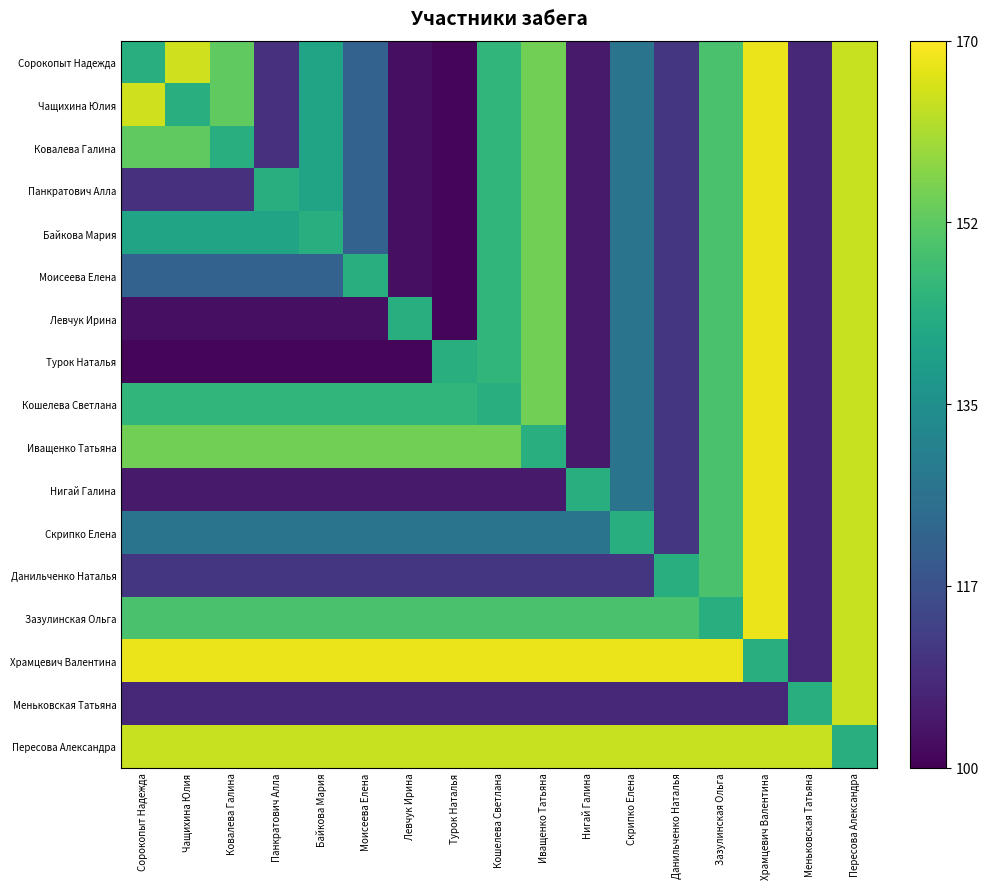

Reading left to right, list all the values displayed in this chart.

Сорокопыт Надежда: Сорокопыт Надежда=0.6	Чащихина Юлия=0.9	Ковалева Галина=0.8	Панкратович Алла=0.1	Байкова Мария=0.6	Моисеева Елена=0.3	Левчук Ирина=0.0	Турок Наталья=0.0	Кошелева Светлана=0.7	Иващенко Татьяна=0.8	Нигай Галина=0.1	Скрипко Елена=0.4	Данильченко Наталья=0.2	Зазулинская Ольга=0.7	Храмцевич Валентина=1.0	Меньковская Татьяна=0.1	Пересова Александра=0.9
Чащихина Юлия: Сорокопыт Надежда=0.9	Чащихина Юлия=0.6	Ковалева Галина=0.8	Панкратович Алла=0.1	Байкова Мария=0.6	Моисеева Елена=0.3	Левчук Ирина=0.0	Турок Наталья=0.0	Кошелева Светлана=0.7	Иващенко Татьяна=0.8	Нигай Галина=0.1	Скрипко Елена=0.4	Данильченко Наталья=0.2	Зазулинская Ольга=0.7	Храмцевич Валентина=1.0	Меньковская Татьяна=0.1	Пересова Александра=0.9
Ковалева Галина: Сорокопыт Надежда=0.8	Чащихина Юлия=0.8	Ковалева Галина=0.6	Панкратович Алла=0.1	Байкова Мария=0.6	Моисеева Елена=0.3	Левчук Ирина=0.0	Турок Наталья=0.0	Кошелева Светлана=0.7	Иващенко Татьяна=0.8	Нигай Галина=0.1	Скрипко Елена=0.4	Данильченко Наталья=0.2	Зазулинская Ольга=0.7	Храмцевич Валентина=1.0	Меньковская Татьяна=0.1	Пересова Александра=0.9
Панкратович Алла: Сорокопыт Надежда=0.1	Чащихина Юлия=0.1	Ковалева Галина=0.1	Панкратович Алла=0.6	Байкова Мария=0.6	Моисеева Елена=0.3	Левчук Ирина=0.0	Турок Наталья=0.0	Кошелева Светлана=0.7	Иващенко Татьяна=0.8	Нигай Галина=0.1	Скрипко Елена=0.4	Данильченко Наталья=0.2	Зазулинская Ольга=0.7	Храмцевич Валентина=1.0	Меньковская Татьяна=0.1	Пересова Александра=0.9
Байкова Мария: Сорокопыт Надежда=0.6	Чащихина Юлия=0.6	Ковалева Галина=0.6	Панкратович Алла=0.6	Байкова Мария=0.6	Моисеева Елена=0.3	Левчук Ирина=0.0	Турок Наталья=0.0	Кошелева Светлана=0.7	Иващенко Татьяна=0.8	Нигай Галина=0.1	Скрипко Елена=0.4	Данильченко Наталья=0.2	Зазулинская Ольга=0.7	Храмцевич Валентина=1.0	Меньковская Татьяна=0.1	Пересова Александра=0.9
Моисеева Елена: Сорокопыт Надежда=0.3	Чащихина Юлия=0.3	Ковалева Галина=0.3	Панкратович Алла=0.3	Байкова Мария=0.3	Моисеева Елена=0.6	Левчук Ирина=0.0	Турок Наталья=0.0	Кошелева Светлана=0.7	Иващенко Татьяна=0.8	Нигай Галина=0.1	Скрипко Елена=0.4	Данильченко Наталья=0.2	Зазулинская Ольга=0.7	Храмцевич Валентина=1.0	Меньковская Татьяна=0.1	Пересова Александра=0.9
Левчук Ирина: Сорокопыт Надежда=0.0	Чащихина Юлия=0.0	Ковалева Галина=0.0	Панкратович Алла=0.0	Байкова Мария=0.0	Моисеева Елена=0.0	Левчук Ирина=0.6	Турок Наталья=0.0	Кошелева Светлана=0.7	Иващенко Татьяна=0.8	Нигай Галина=0.1	Скрипко Елена=0.4	Данильченко Наталья=0.2	Зазулинская Ольга=0.7	Храмцевич Валентина=1.0	Меньковская Татьяна=0.1	Пересова Александра=0.9
Турок Наталья: Сорокопыт Надежда=0.0	Чащихина Юлия=0.0	Ковалева Галина=0.0	Панкратович Алла=0.0	Байкова Мария=0.0	Моисеева Елена=0.0	Левчук Ирина=0.0	Турок Наталья=0.6	Кошелева Светлана=0.7	Иващенко Татьяна=0.8	Нигай Галина=0.1	Скрипко Елена=0.4	Данильченко Наталья=0.2	Зазулинская Ольга=0.7	Храмцевич Валентина=1.0	Меньковская Татьяна=0.1	Пересова Александра=0.9
Кошелева Светлана: Сорокопыт Надежда=0.7	Чащихина Юлия=0.7	Ковалева Галина=0.7	Панкратович Алла=0.7	Байкова Мария=0.7	Моисеева Елена=0.7	Левчук Ирина=0.7	Турок Наталья=0.7	Кошелева Светлана=0.6	Иващенко Татьяна=0.8	Нигай Галина=0.1	Скрипко Елена=0.4	Данильченко Наталья=0.2	Зазулинская Ольга=0.7	Храмцевич Валентина=1.0	Меньковская Татьяна=0.1	Пересова Александра=0.9
Иващенко Татьяна: Сорокопыт Надежда=0.8	Чащихина Юлия=0.8	Ковалева Галина=0.8	Панкратович Алла=0.8	Байкова Мария=0.8	Моисеева Елена=0.8	Левчук Ирина=0.8	Турок Наталья=0.8	Кошелева Светлана=0.8	Иващенко Татьяна=0.6	Нигай Галина=0.1	Скрипко Елена=0.4	Данильченко Наталья=0.2	Зазулинская Ольга=0.7	Храмцевич Валентина=1.0	Меньковская Татьяна=0.1	Пересова Александра=0.9
Нигай Галина: Сорокопыт Надежда=0.1	Чащихина Юлия=0.1	Ковалева Галина=0.1	Панкратович Алла=0.1	Байкова Мария=0.1	Моисеева Елена=0.1	Левчук Ирина=0.1	Турок Наталья=0.1	Кошелева Светлана=0.1	Иващенко Татьяна=0.1	Нигай Галина=0.6	Скрипко Елена=0.4	Данильченко Наталья=0.2	Зазулинская Ольга=0.7	Храмцевич Валентина=1.0	Меньковская Татьяна=0.1	Пересова Александра=0.9
Скрипко Елена: Сорокопыт Надежда=0.4	Чащихина Юлия=0.4	Ковалева Галина=0.4	Панкратович Алла=0.4	Байкова Мария=0.4	Моисеева Елена=0.4	Левчук Ирина=0.4	Турок Наталья=0.4	Кошелева Светлана=0.4	Иващенко Татьяна=0.4	Нигай Галина=0.4	Скрипко Елена=0.6	Данильченко Наталья=0.2	Зазулинская Ольга=0.7	Храмцевич Валентина=1.0	Меньковская Татьяна=0.1	Пересова Александра=0.9
Данильченко Наталья: Сорокопыт Надежда=0.2	Чащихина Юлия=0.2	Ковалева Галина=0.2	Панкратович Алла=0.2	Байкова Мария=0.2	Моисеева Елена=0.2	Левчук Ирина=0.2	Турок Наталья=0.2	Кошелева Светлана=0.2	Иващенко Татьяна=0.2	Нигай Галина=0.2	Скрипко Елена=0.2	Данильченко Наталья=0.6	Зазулинская Ольга=0.7	Храмцевич Валентина=1.0	Меньковская Татьяна=0.1	Пересова Александра=0.9
Зазулинская Ольга: Сорокопыт Надежда=0.7	Чащихина Юлия=0.7	Ковалева Галина=0.7	Панкратович Алла=0.7	Байкова Мария=0.7	Моисеева Елена=0.7	Левчук Ирина=0.7	Турок Наталья=0.7	Кошелева Светлана=0.7	Иващенко Татьяна=0.7	Нигай Галина=0.7	Скрипко Елена=0.7	Данильченко Наталья=0.7	Зазулинская Ольга=0.6	Храмцевич Валентина=1.0	Меньковская Татьяна=0.1	Пересова Александра=0.9
Храмцевич Валентина: Сорокопыт Надежда=1.0	Чащихина Юлия=1.0	Ковалева Галина=1.0	Панкратович Алла=1.0	Байкова Мария=1.0	Моисеева Елена=1.0	Левчук Ирина=1.0	Турок Наталья=1.0	Кошелева Светлана=1.0	Иващенко Татьяна=1.0	Нигай Галина=1.0	Скрипко Елена=1.0	Данильченко Наталья=1.0	Зазулинская Ольга=1.0	Храмцевич Валентина=0.6	Меньковская Татьяна=0.1	Пересова Александра=0.9
Меньковская Татьяна: Сорокопыт Надежда=0.1	Чащихина Юлия=0.1	Ковалева Галина=0.1	Панкратович Алла=0.1	Байкова Мария=0.1	Моисеева Елена=0.1	Левчук Ирина=0.1	Турок Наталья=0.1	Кошелева Светлана=0.1	Иващенко Татьяна=0.1	Нигай Галина=0.1	Скрипко Елена=0.1	Данильченко Наталья=0.1	Зазулинская Ольга=0.1	Храмцевич Валентина=0.1	Меньковская Татьяна=0.6	Пересова Александра=0.9
Пересова Александра: Сорокопыт Надежда=0.9	Чащихина Юлия=0.9	Ковалева Галина=0.9	Панкратович Алла=0.9	Байкова Мария=0.9	Моисеева Елена=0.9	Левчук Ирина=0.9	Турок Наталья=0.9	Кошелева Светлана=0.9	Иващенко Татьяна=0.9	Нигай Галина=0.9	Скрипко Елена=0.9	Данильченко Наталья=0.9	Зазулинская Ольга=0.9	Храмцевич Валентина=0.9	Меньковская Татьяна=0.9	Пересова Александра=0.6